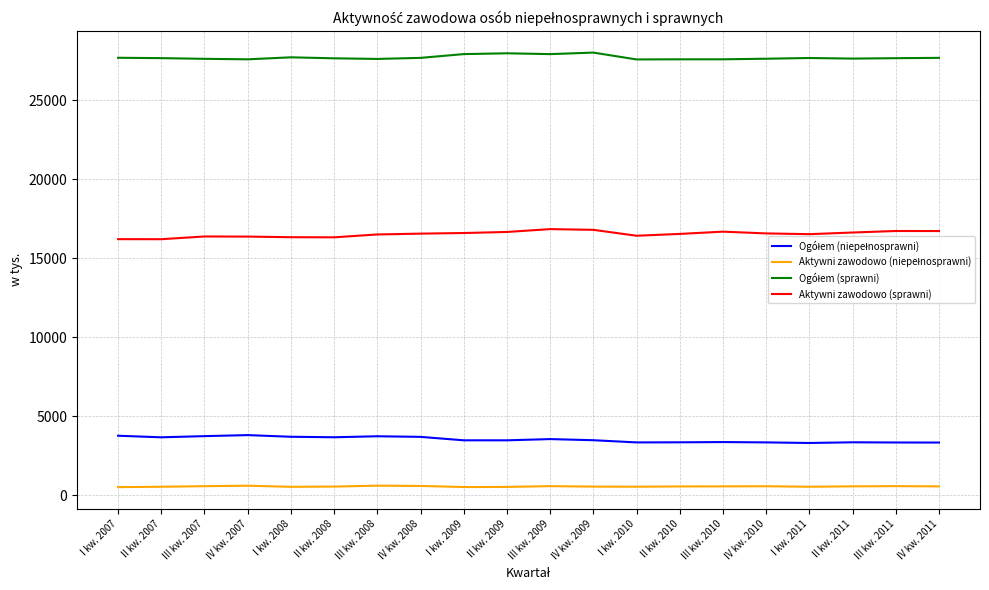

What is the greatest value displayed?

28014